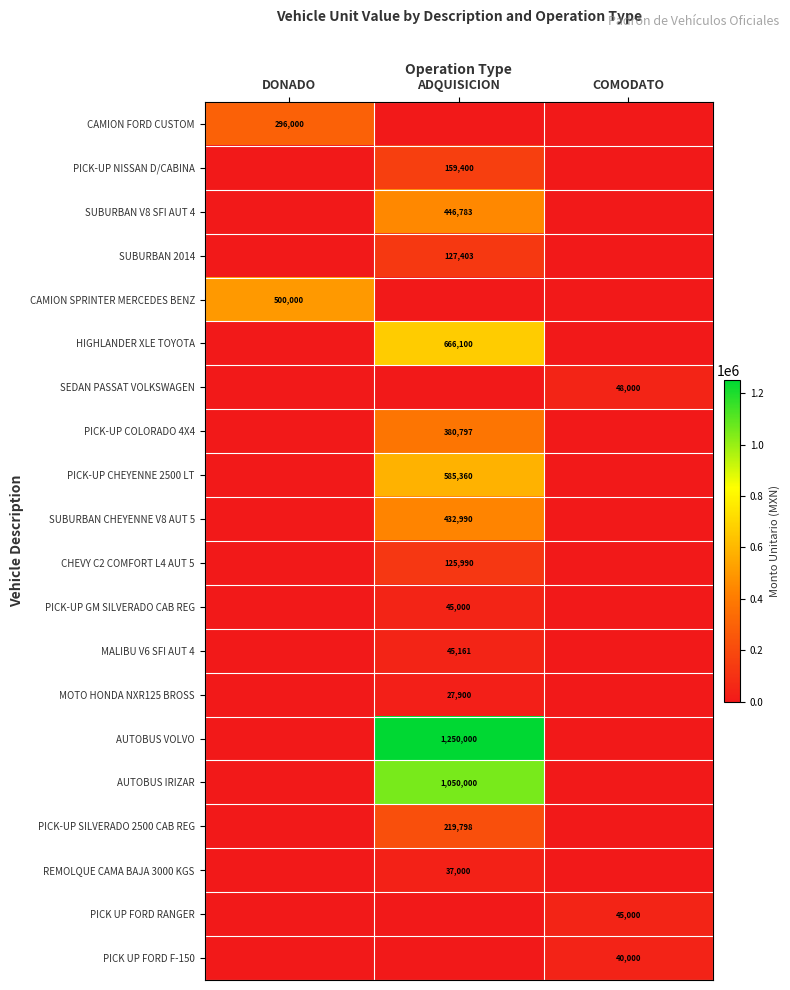

The value of PICK-UP COLORADO 4X4 at ADQUISICION is 523906.9. True or false?

False